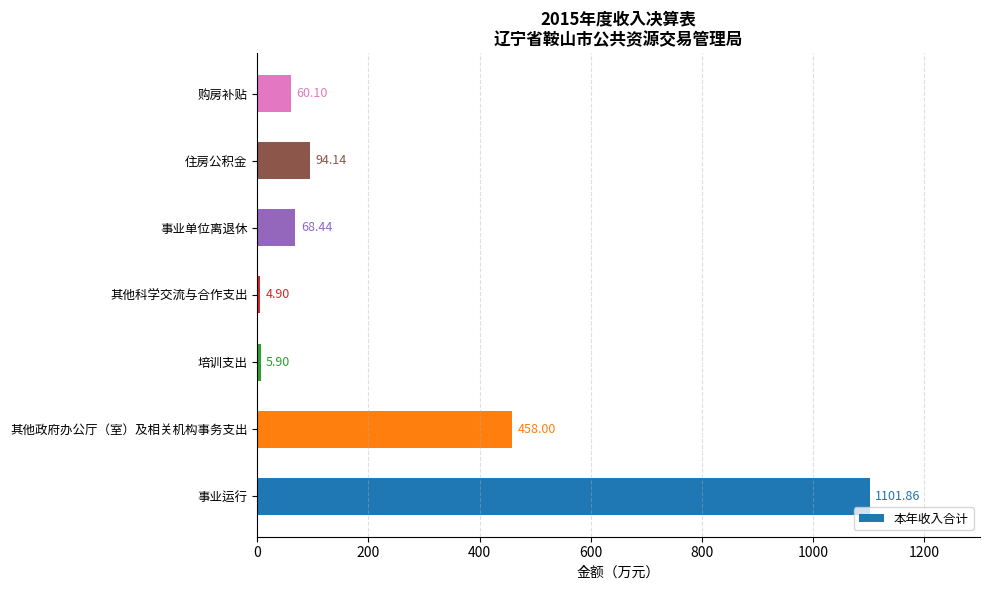

Which has a higher value, 事业单位离退休 or 事业运行?

事业运行